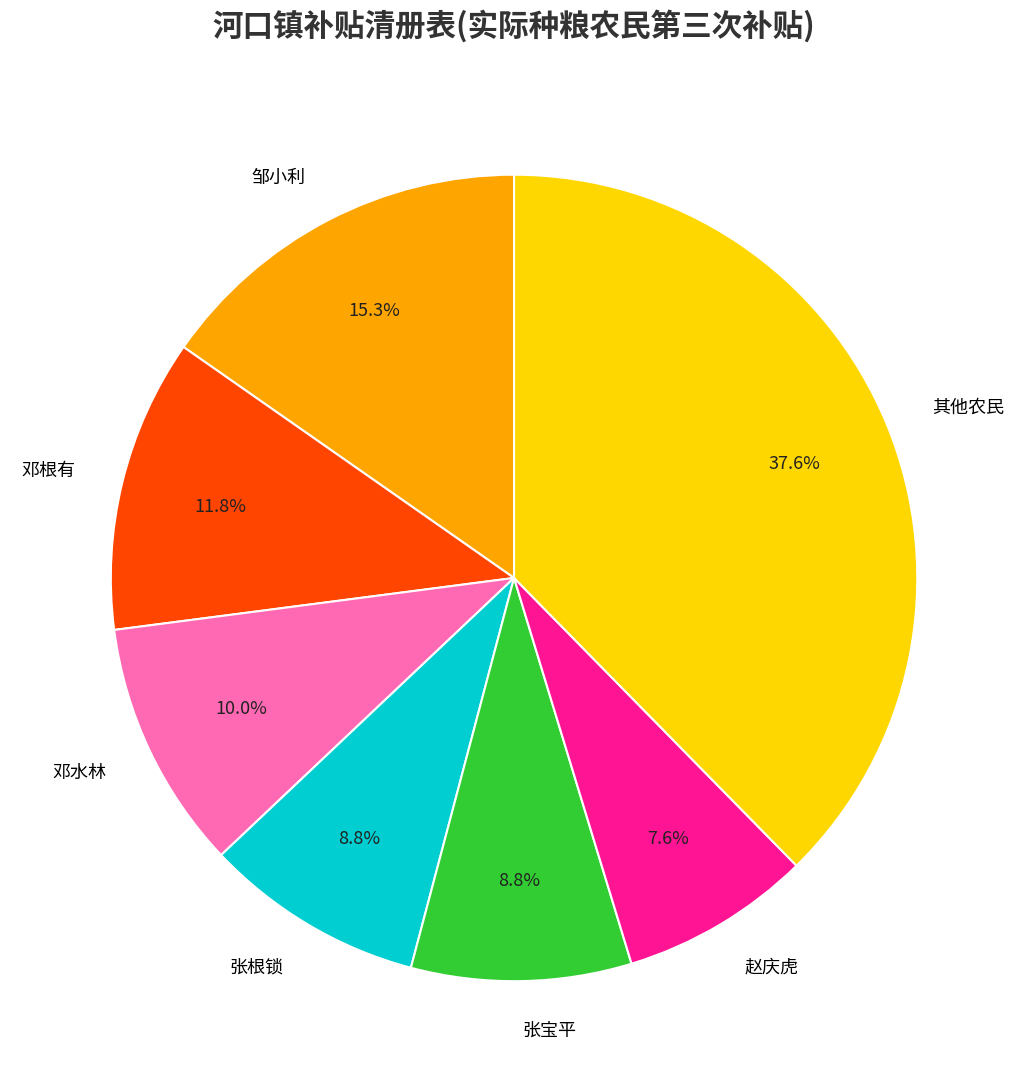

To the nearest percent, what is the difference between the largest and smallest slice percentages?

30%